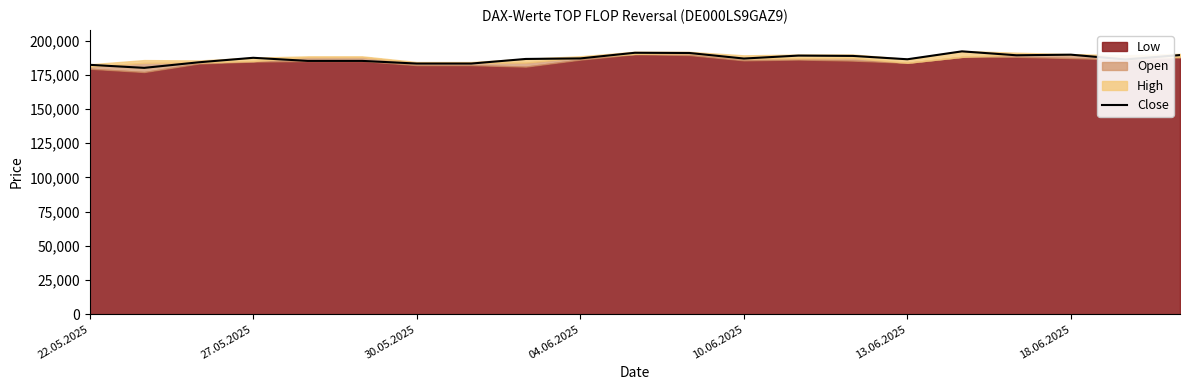

What is the maximum value for Close?

192128